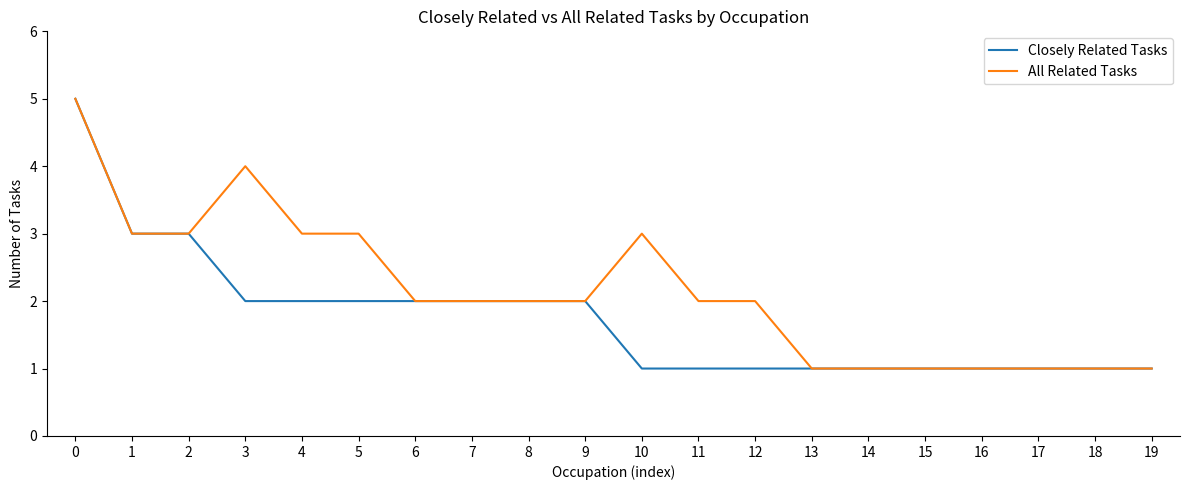

List the series in order of their overall mean, highest first.

All Related Tasks, Closely Related Tasks